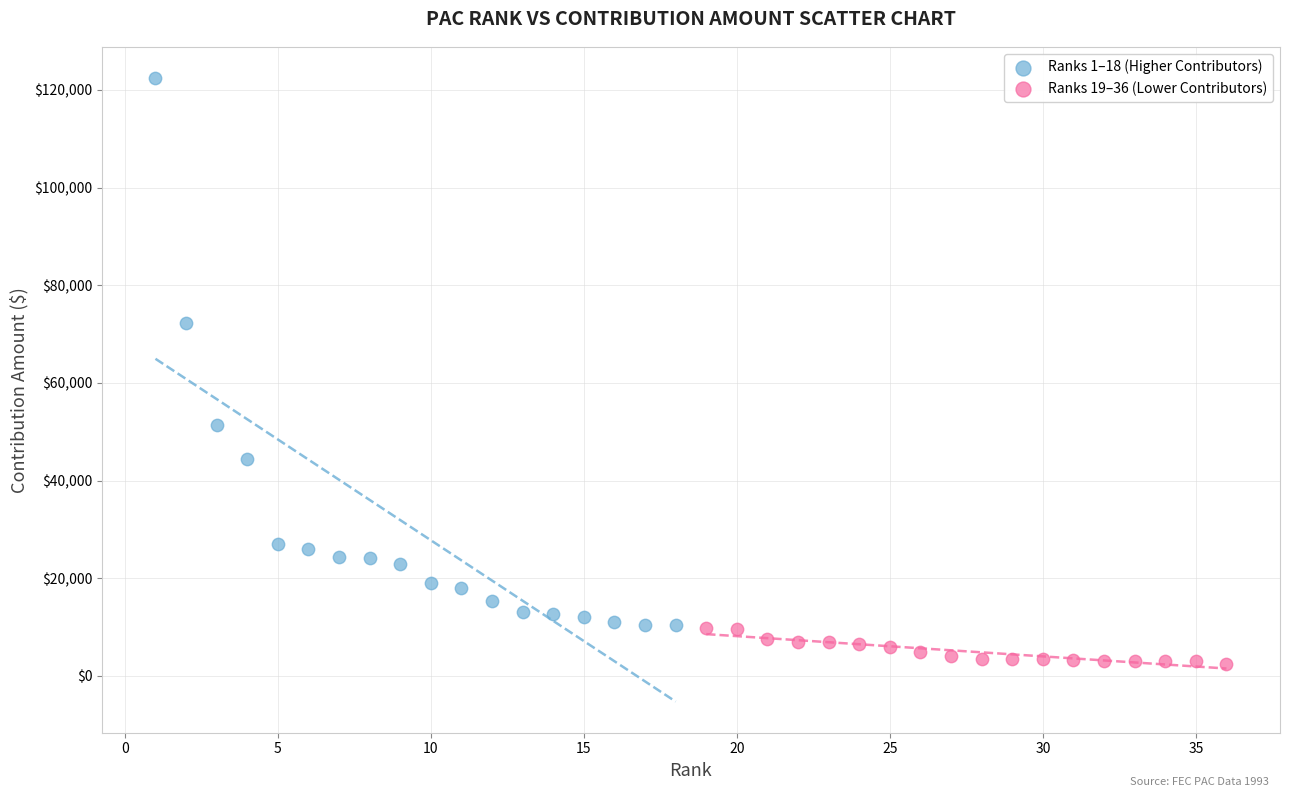

Which series contains the lowest Y value?

Ranks 19–36 (Lower Contributors)